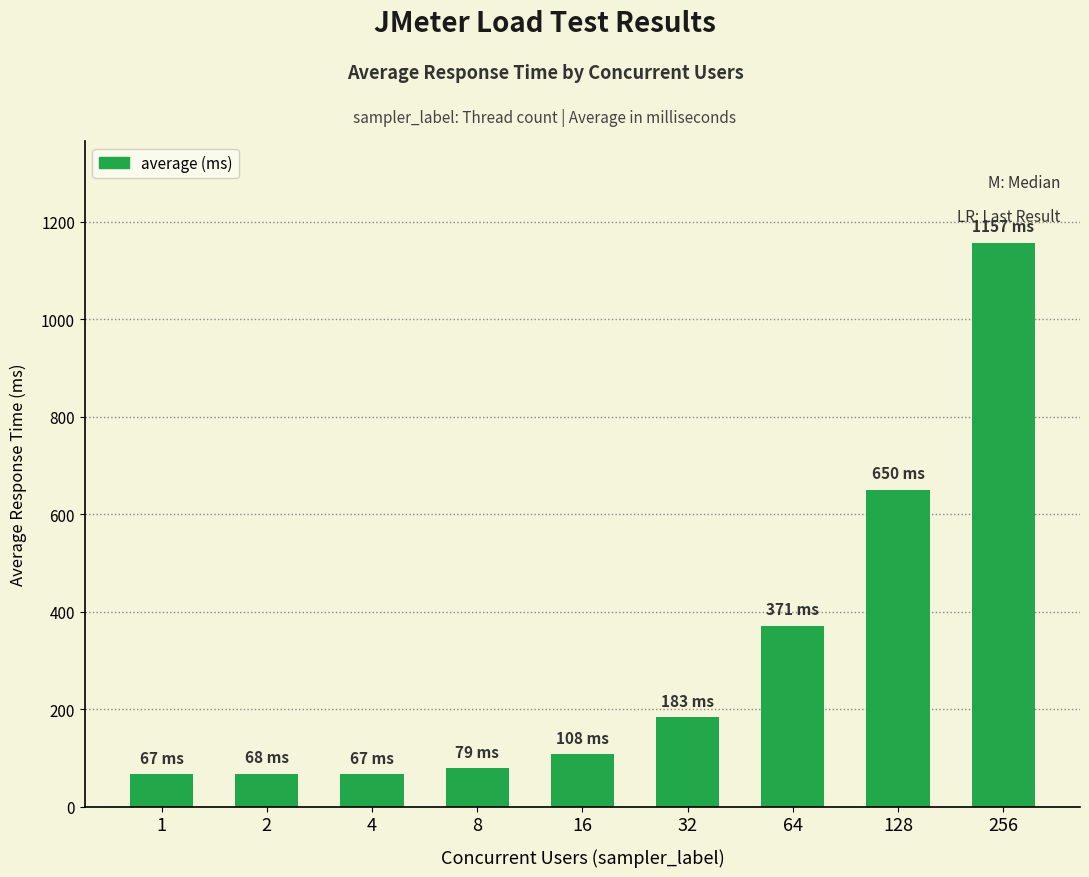

True or false: the data shows 1157 at 256.

True